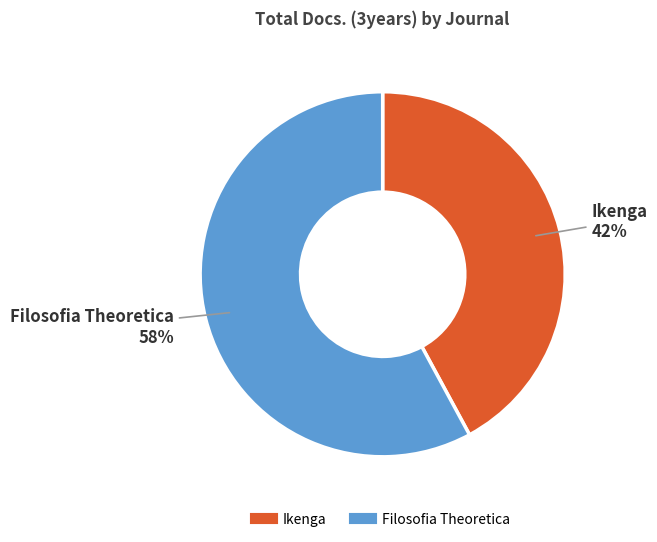

Between Ikenga and Filosofia Theoretica, which is larger?

Filosofia Theoretica